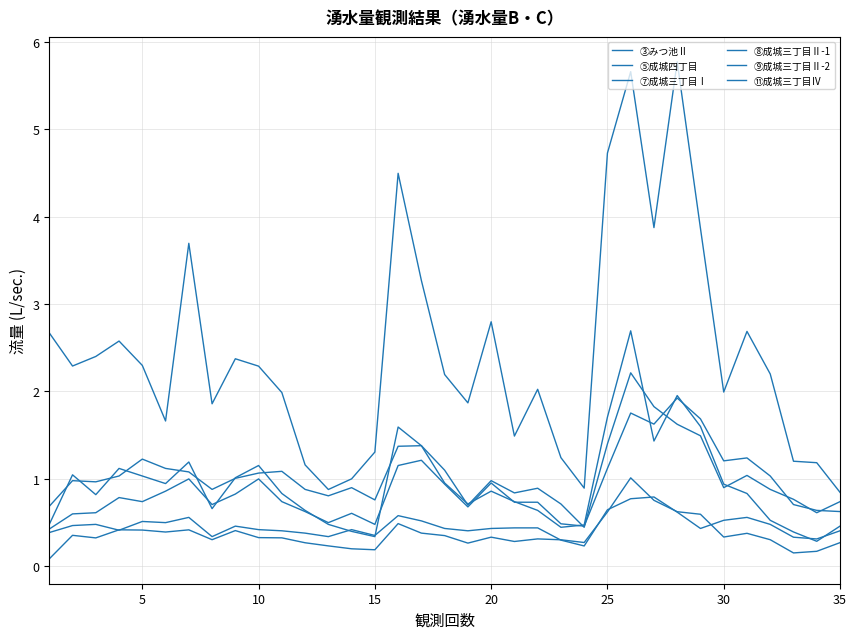

How many lines are shown in the chart?

6